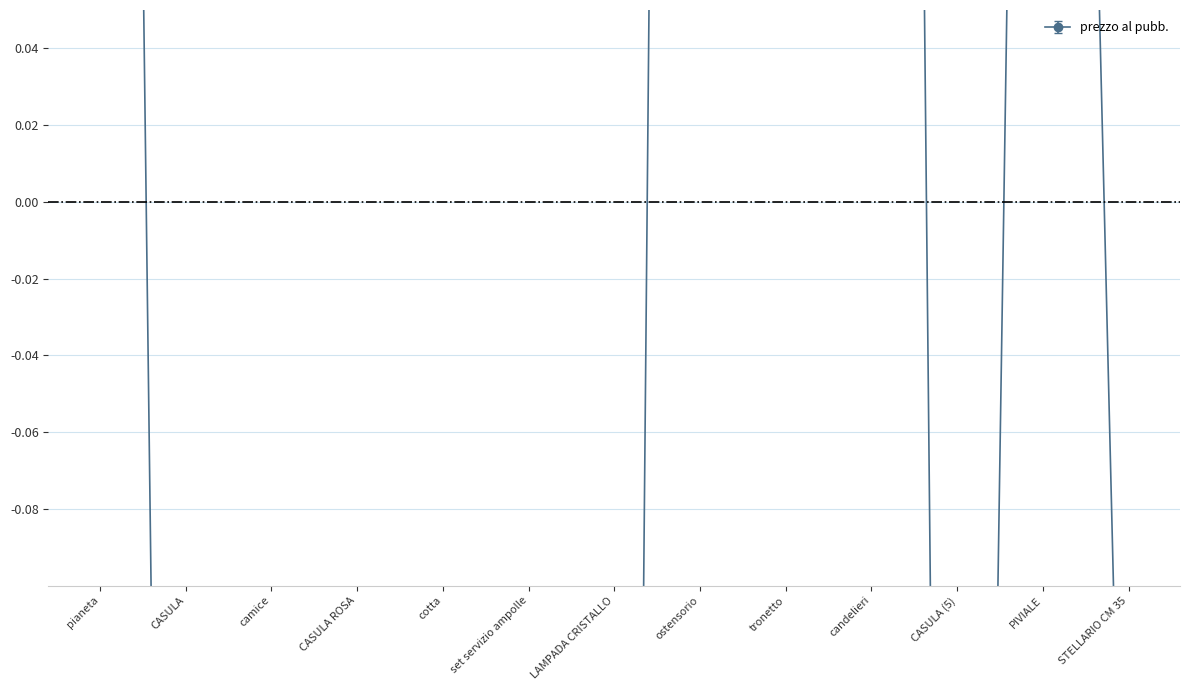

Does the chart display data point markers on the line(s)?

Yes